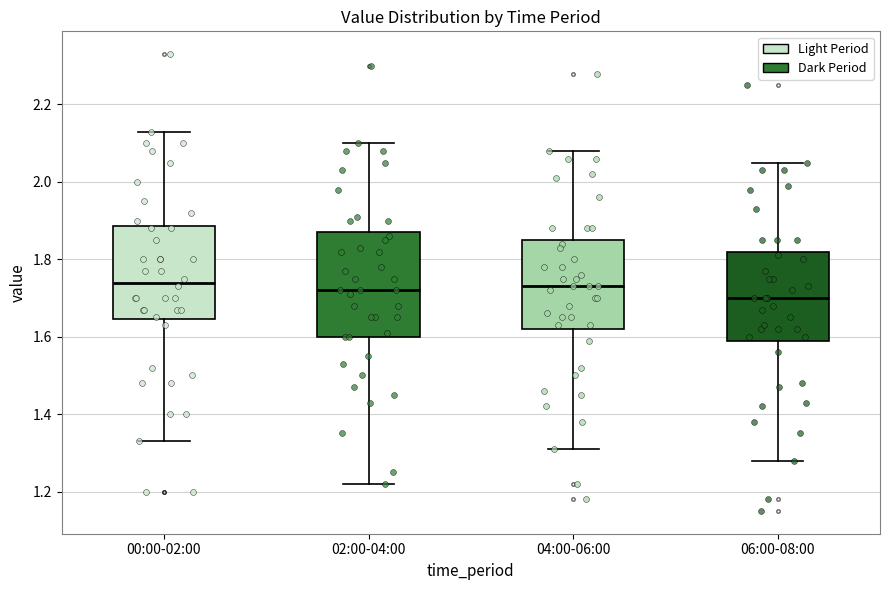

Reading left to right, transcribe this box plot: for each box, give where its median line is, the range the box spans, and where its two whiskers end, as read against the y-axis. The values are not printed on the chart, so give them approximately, as read against the axis.

00:00-02:00: median 1.74, box 1.64 to 1.88, whiskers 1.34 to 2.14
02:00-04:00: median 1.72, box 1.60 to 1.88, whiskers 1.22 to 2.10
04:00-06:00: median 1.74, box 1.62 to 1.86, whiskers 1.32 to 2.08
06:00-08:00: median 1.70, box 1.60 to 1.82, whiskers 1.28 to 2.06